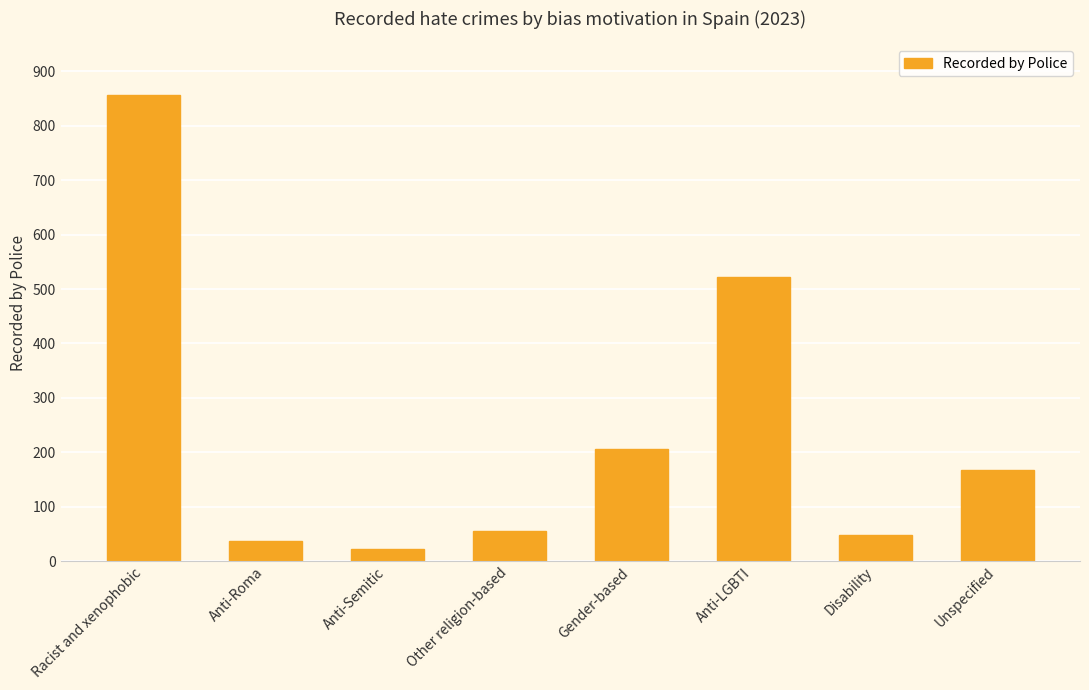

What is the label of the 6th bar from the left?

Anti-LGBTI